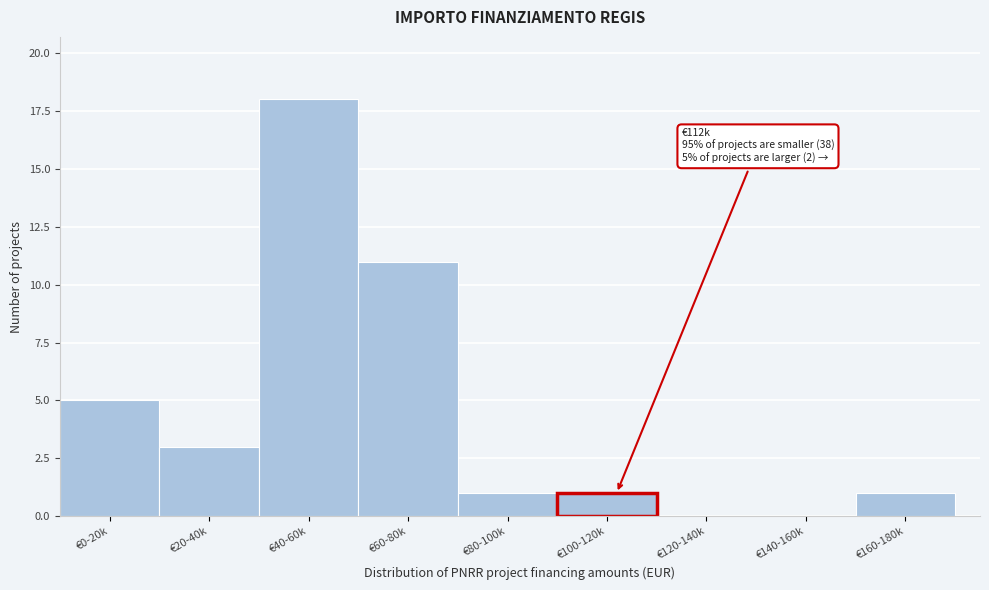

Reading left to right, what are all the values shown in this chart?

€0-20k=5	€20-40k=3	€40-60k=18	€60-80k=11	€80-100k=1	€100-120k=1	€120-140k=0	€140-160k=0	€160-180k=1